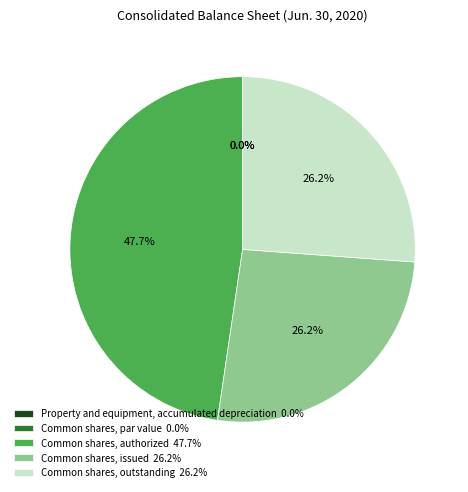

To the nearest percent, what portion does Common shares, authorized represent?

48%